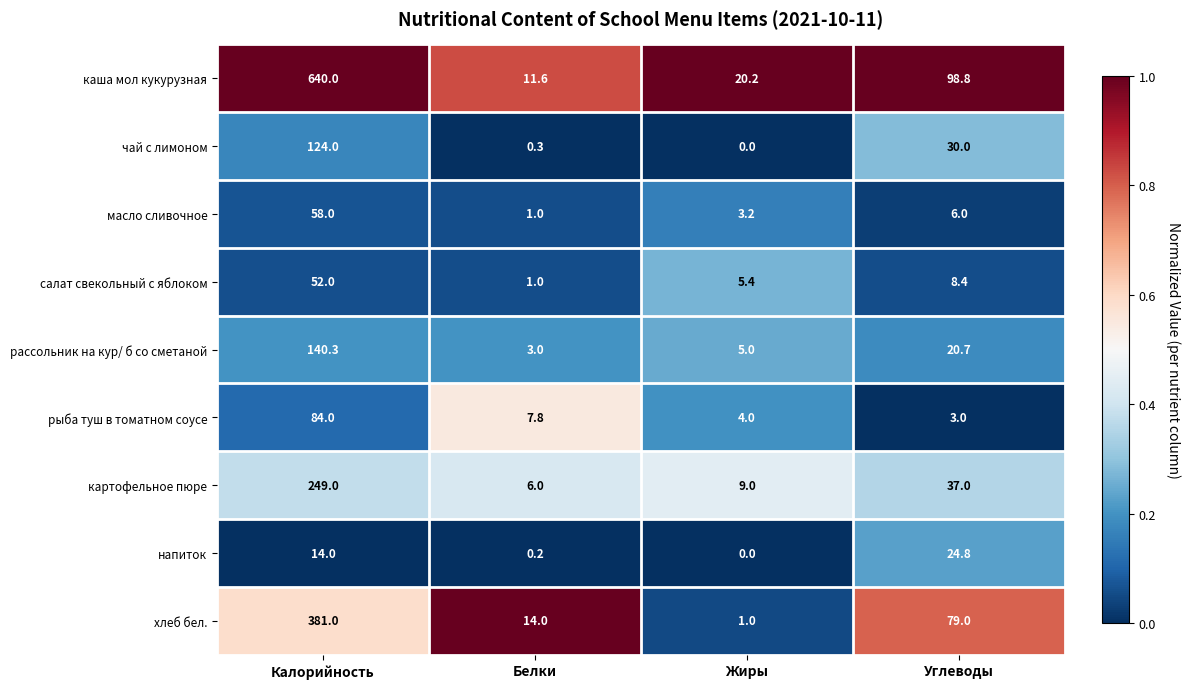

At which category is the sum across all series the highest?

Калорийность